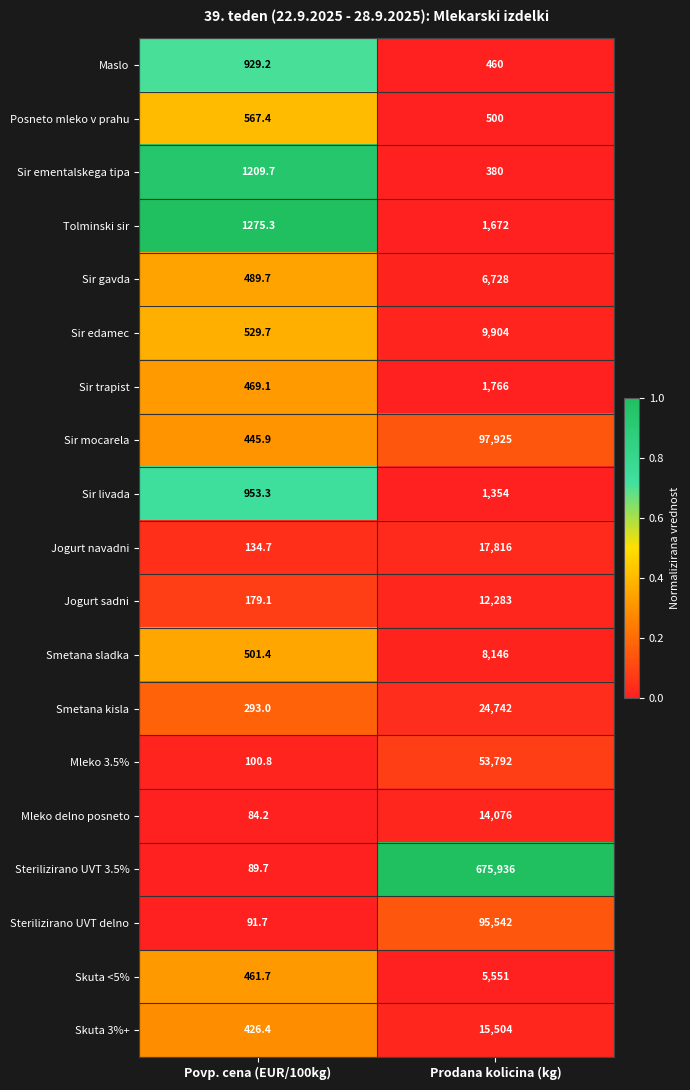

At which category does the chart reach its minimum across all series?

Povp. cena (EUR/100kg)